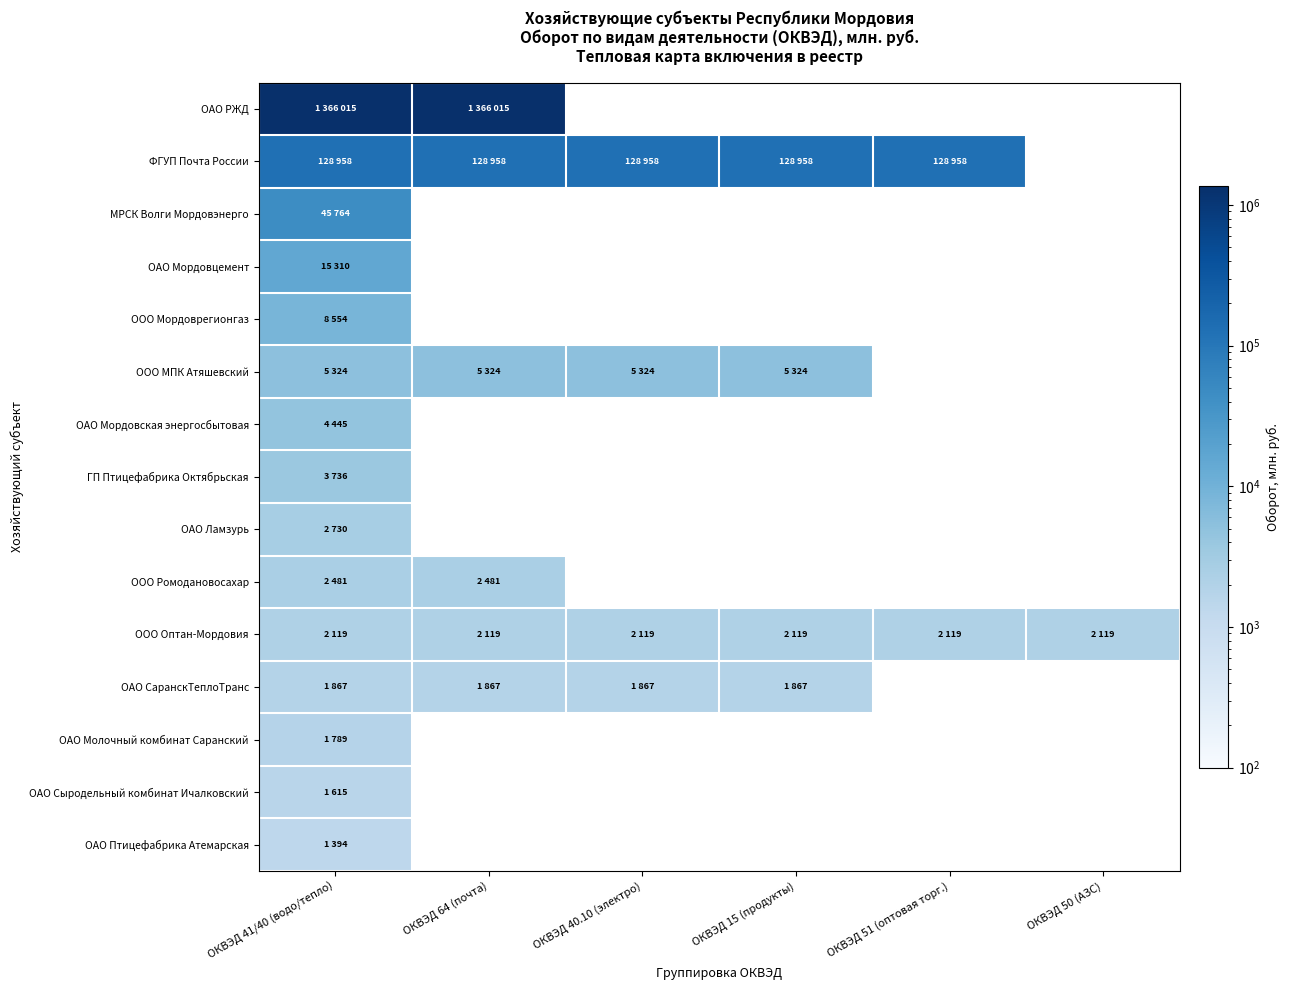

Is the value of ОАО Ламзурь at ОКВЭД 51 (оптовая торг.) greater than the value of ОАО Мордовцемент at ОКВЭД 41/40 (водо/тепло)?

No